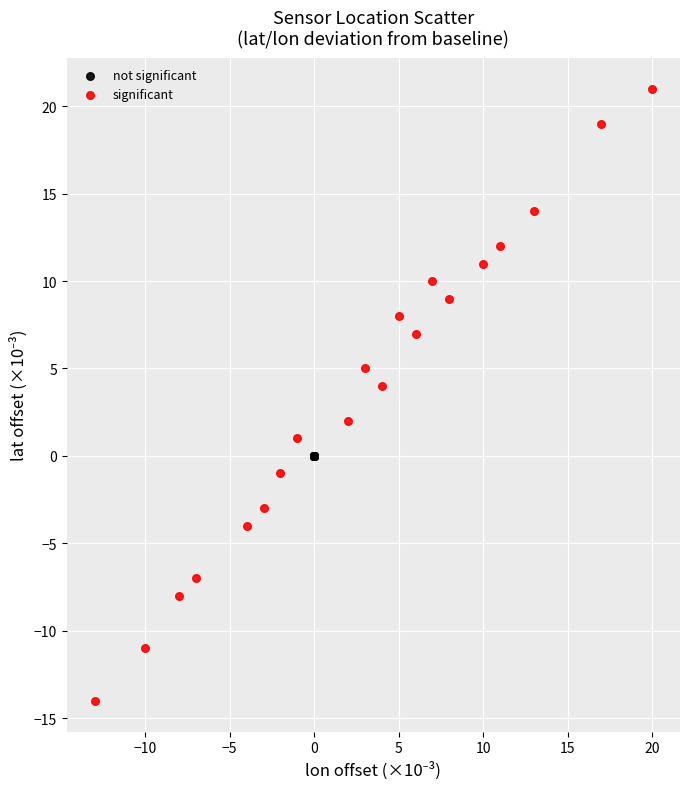

Which series contains the lowest Y value?

significant